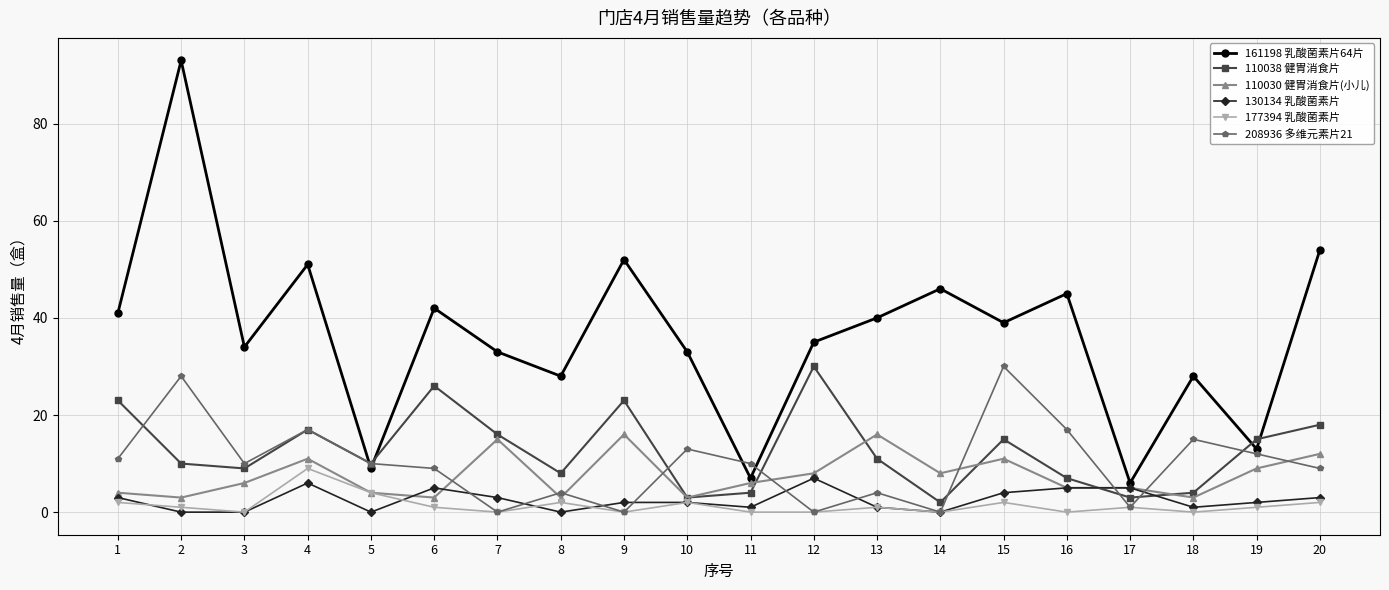

True or false: 110030 健胃消食片(小儿) and 161198 乳酸菌素片64片 cross at least once.

False